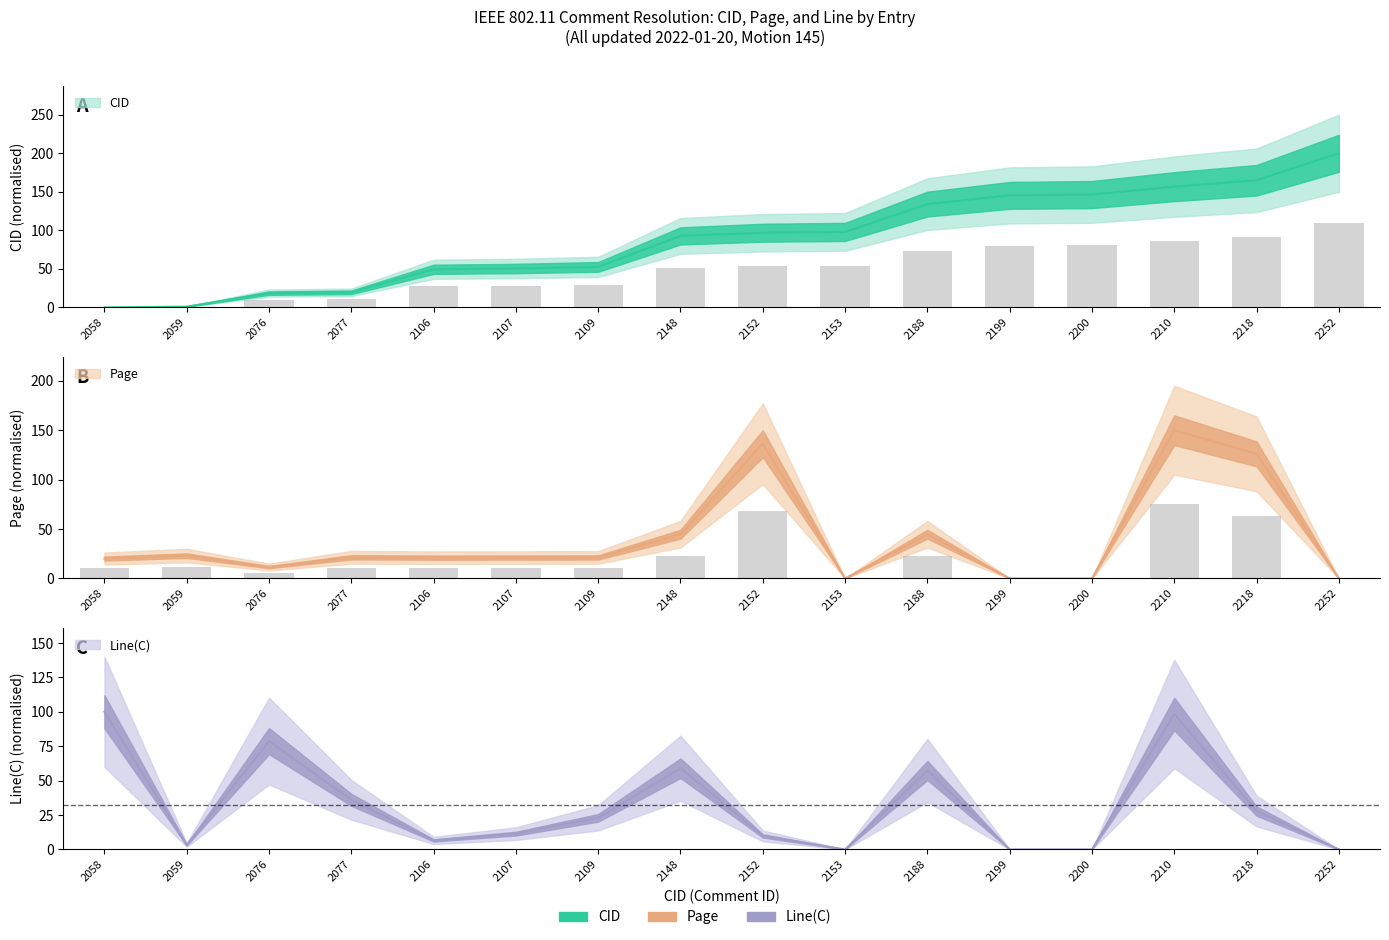

Is the value of CID at 2058 greater than the value of Page at 2109?

No